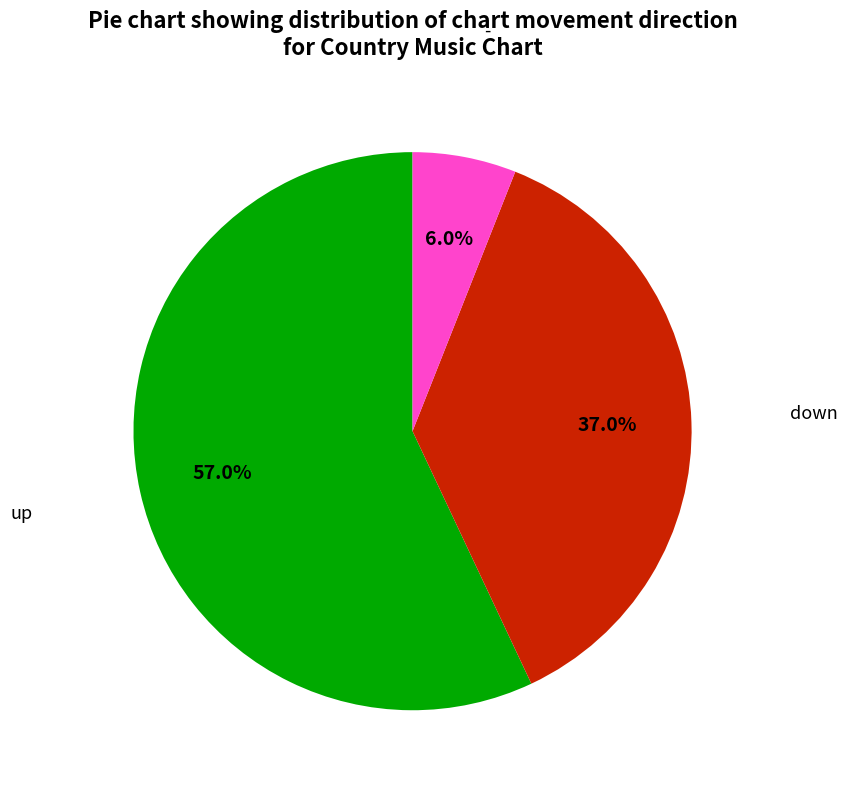

Is there a majority slice in this chart?

Yes